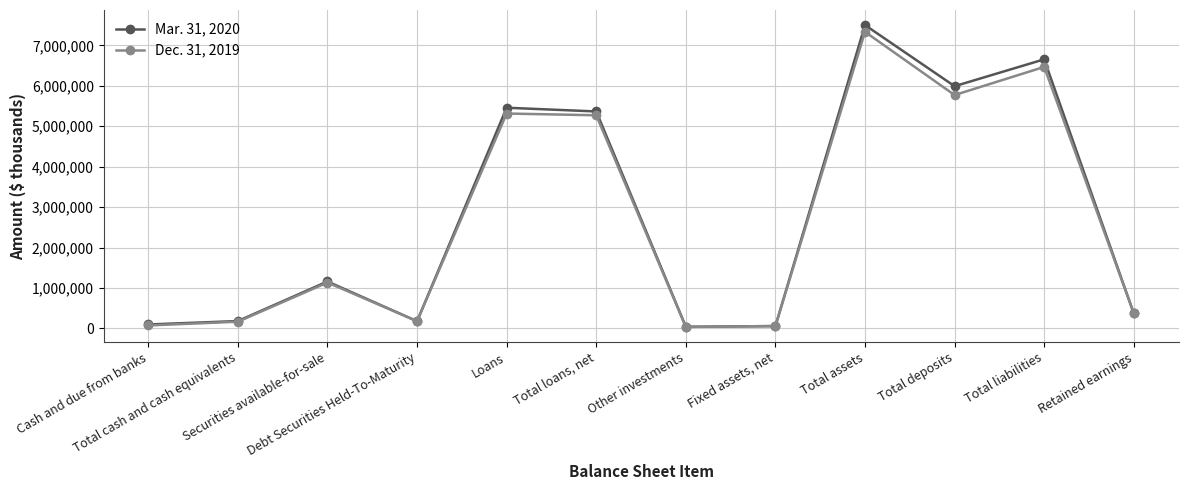

How many lines are shown in the chart?

2